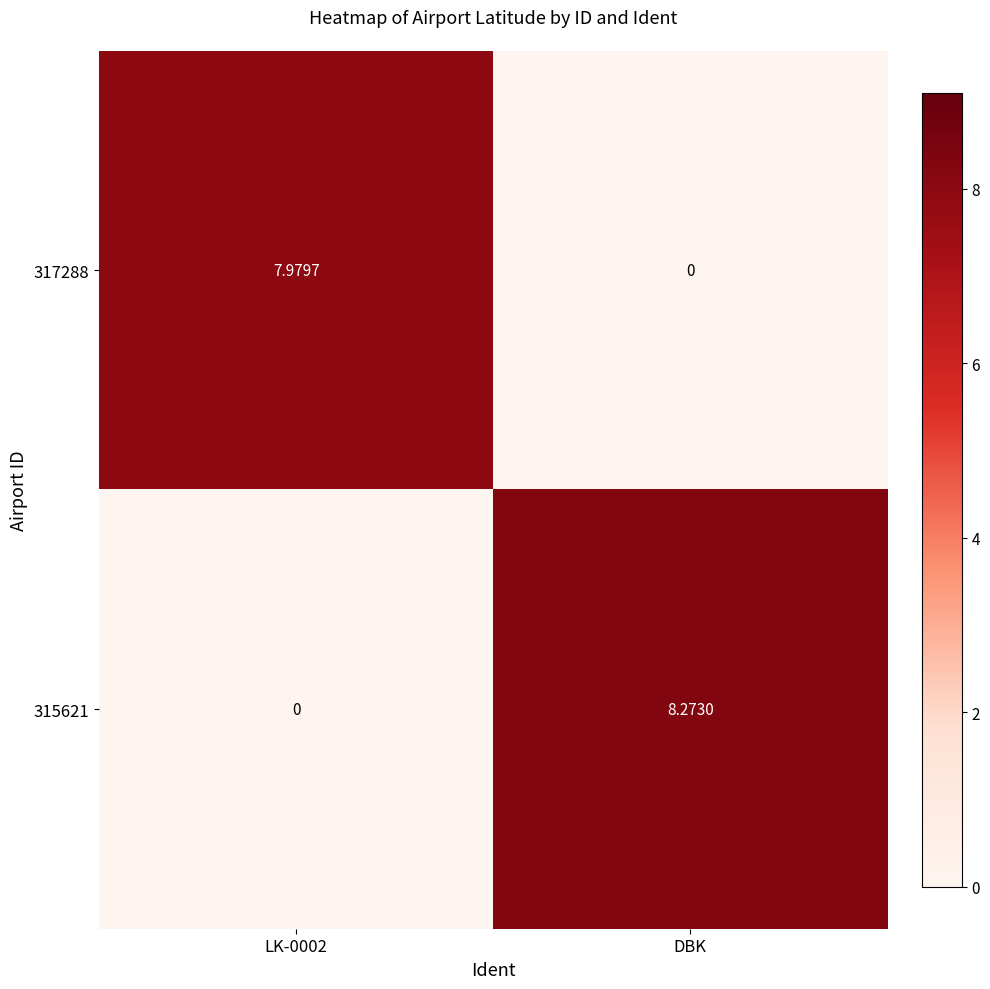

Which category has the highest value across all series?

DBK